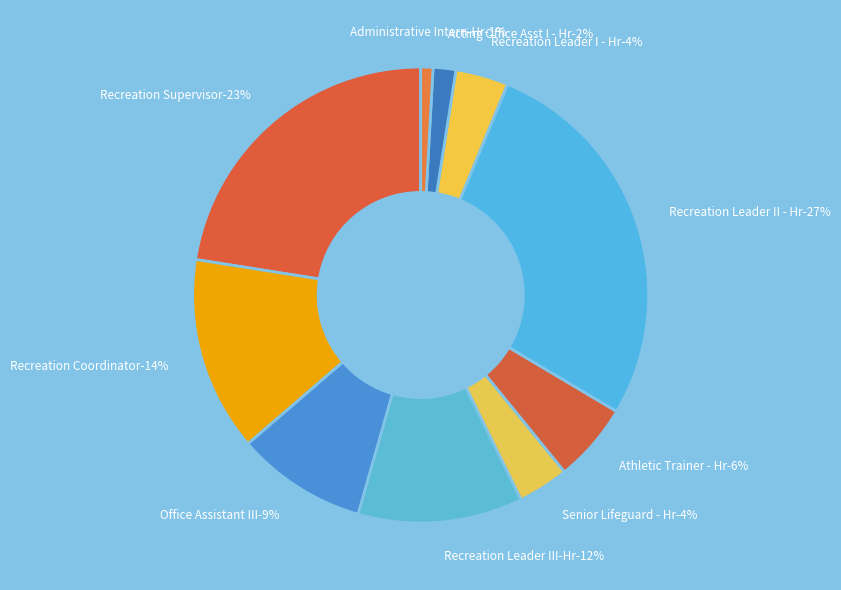

How many slices are in this pie chart?

10